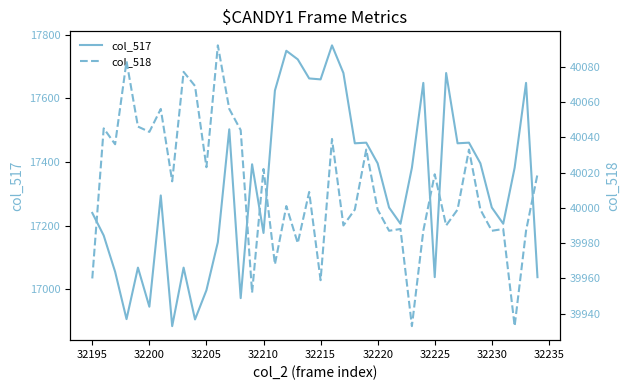

True or false: col_517 has a value of 23985 at 32220.

False